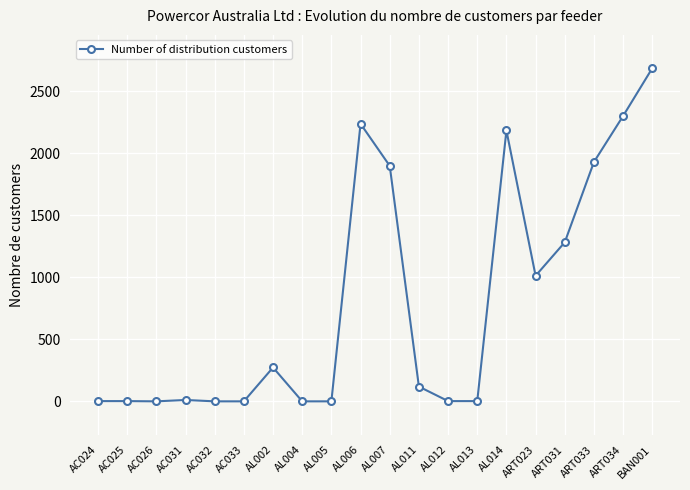

The value at AC032 is 0. True or false?

True